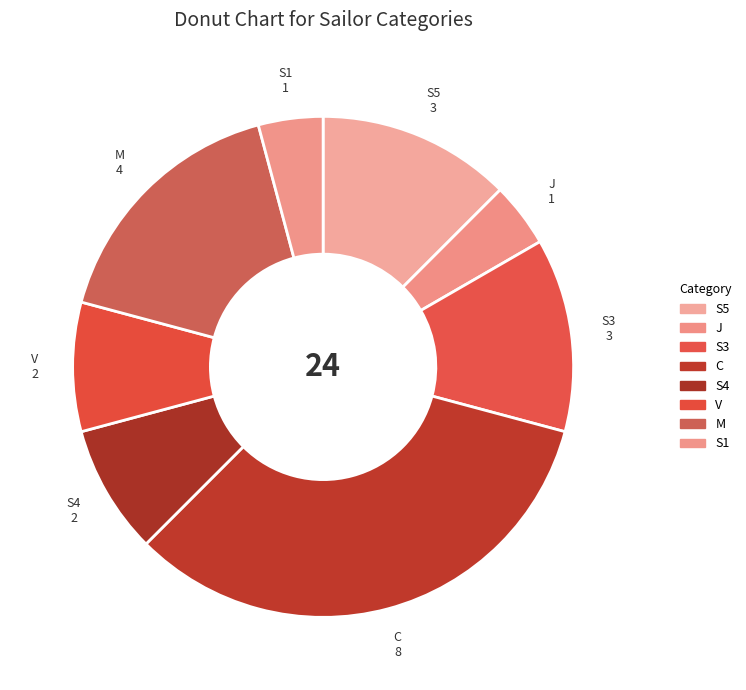

How many slices are in this pie chart?

8